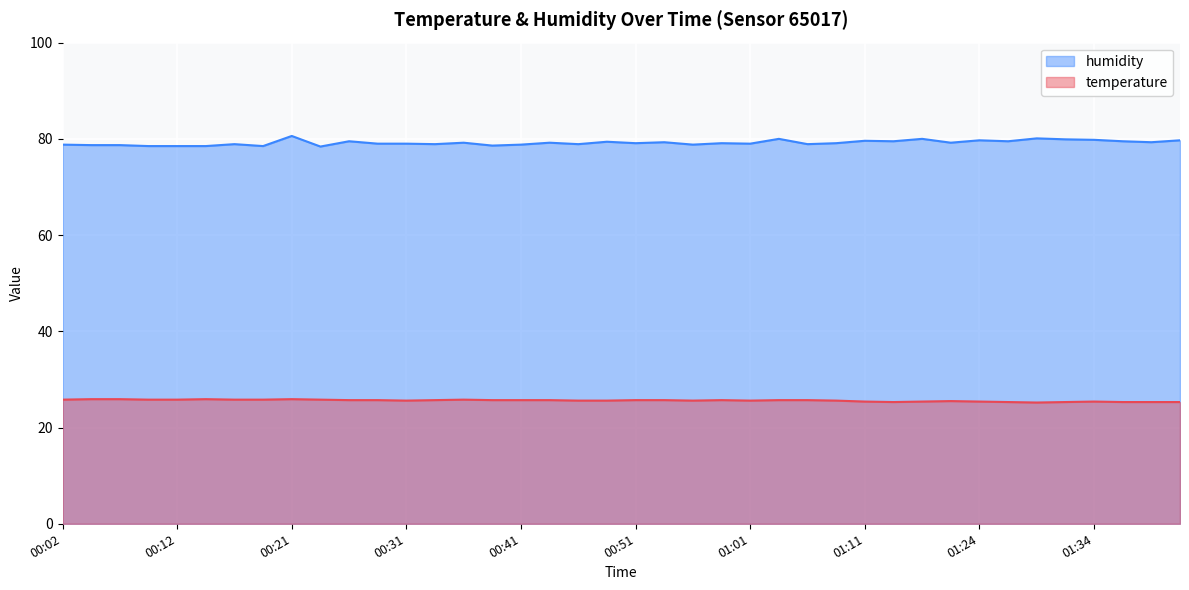

Which category has the highest value across all series?

00:21